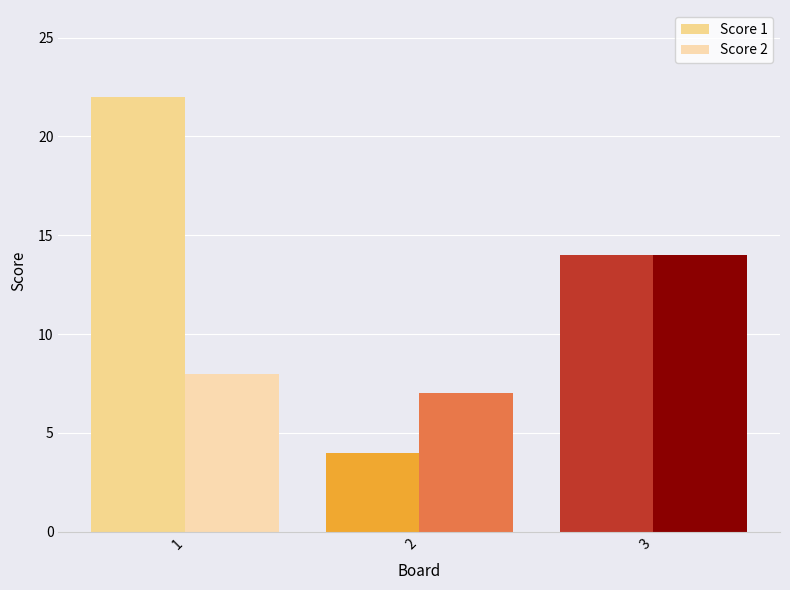

Does the chart contain stacked bars?

No